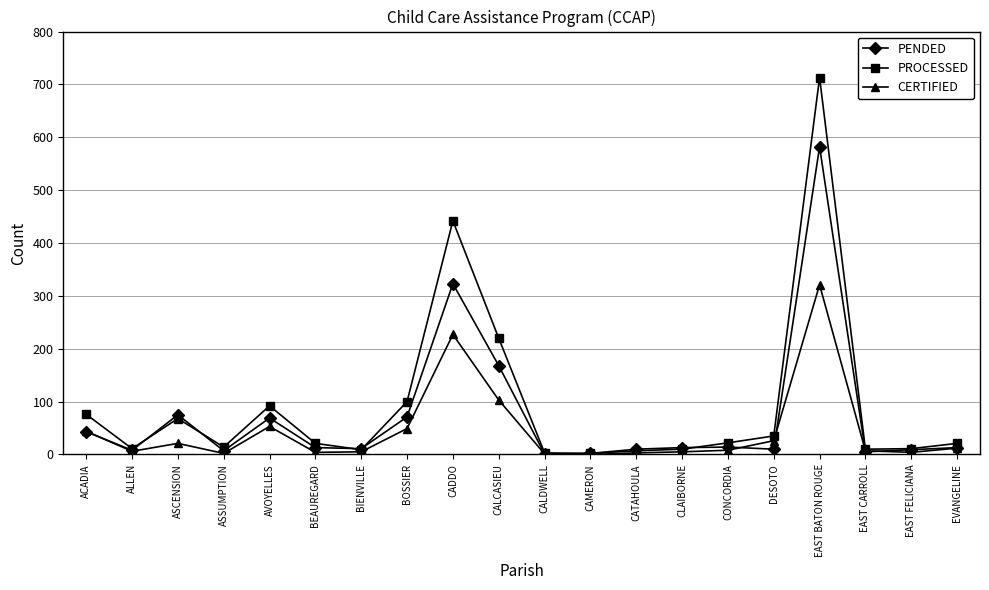

Where is the first local minimum for PROCESSED?

ALLEN